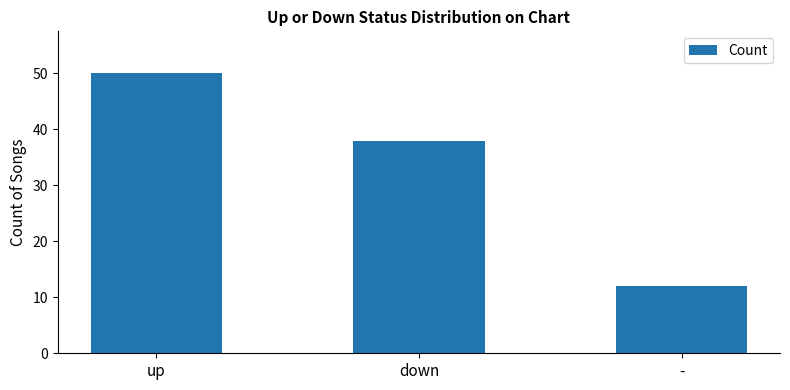

What is the value of the 1st bar from the left?

50